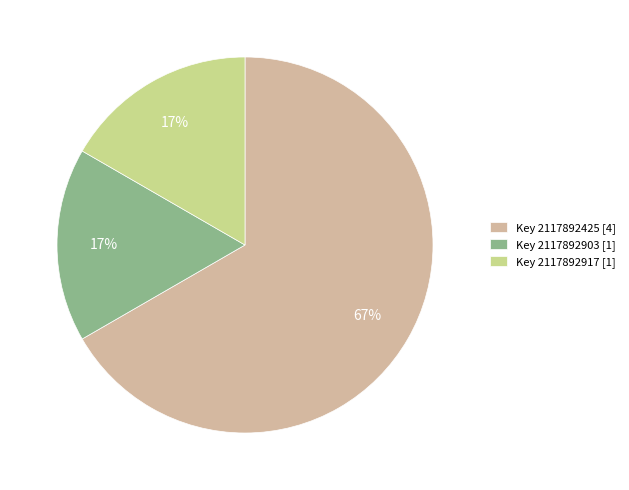

To the nearest percent, what percentage of the pie is Key 2117892917 [1]?

17%